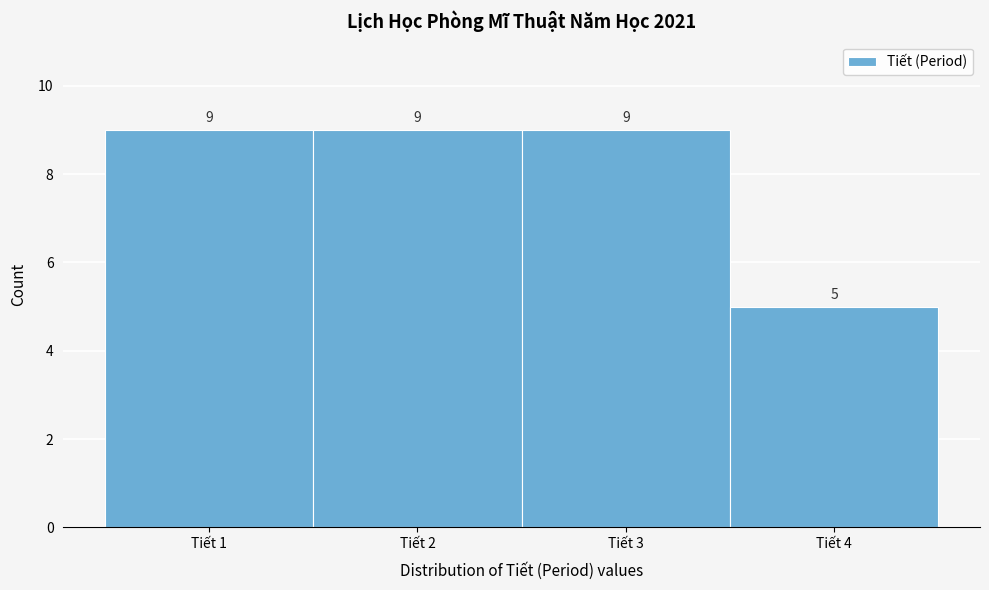

Reading left to right, transcribe this chart: for each bar, give the range it covers on the x-axis and its height.

0.5 to 1.5: 9
1.5 to 2.5: 9
2.5 to 3.5: 9
3.5 to 4.5: 5